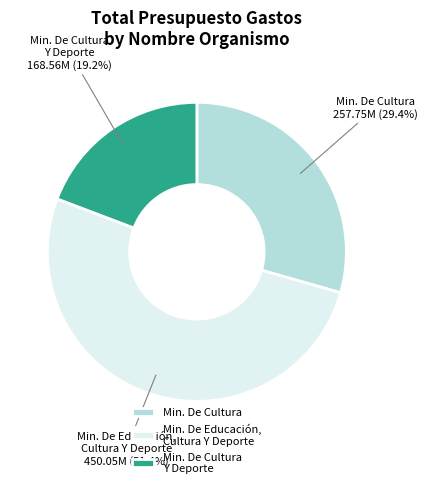

What is the smallest slice in the pie chart?

Min. De Cultura Y Deporte